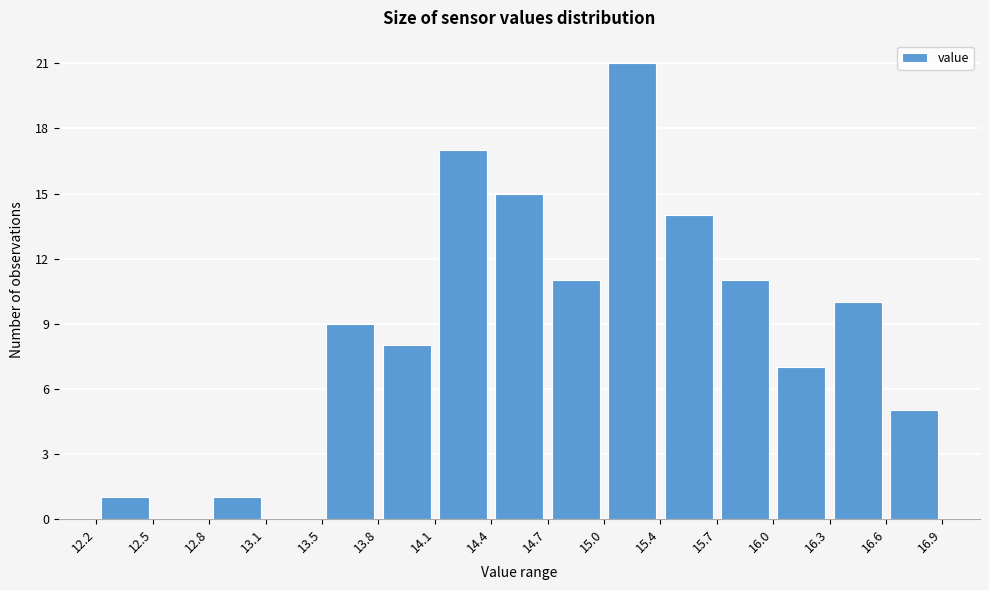

Reading left to right, list every bar in this chart as the range it spans on the x-axis followed by its height. The values are not printed on the chart, so give them approximately, as read against the axis.

12.2 to 12.5: 1
12.5 to 12.8: 0
12.8 to 13.1: 1
13.1 to 13.5: 0
13.5 to 13.8: 9
13.8 to 14.1: 8
14.1 to 14.4: 17
14.4 to 14.7: 15
14.7 to 15.0: 11
15.0 to 15.4: 21
15.4 to 15.7: 14
15.7 to 16.0: 11
16.0 to 16.3: 7
16.3 to 16.6: 10
16.6 to 16.9: 5